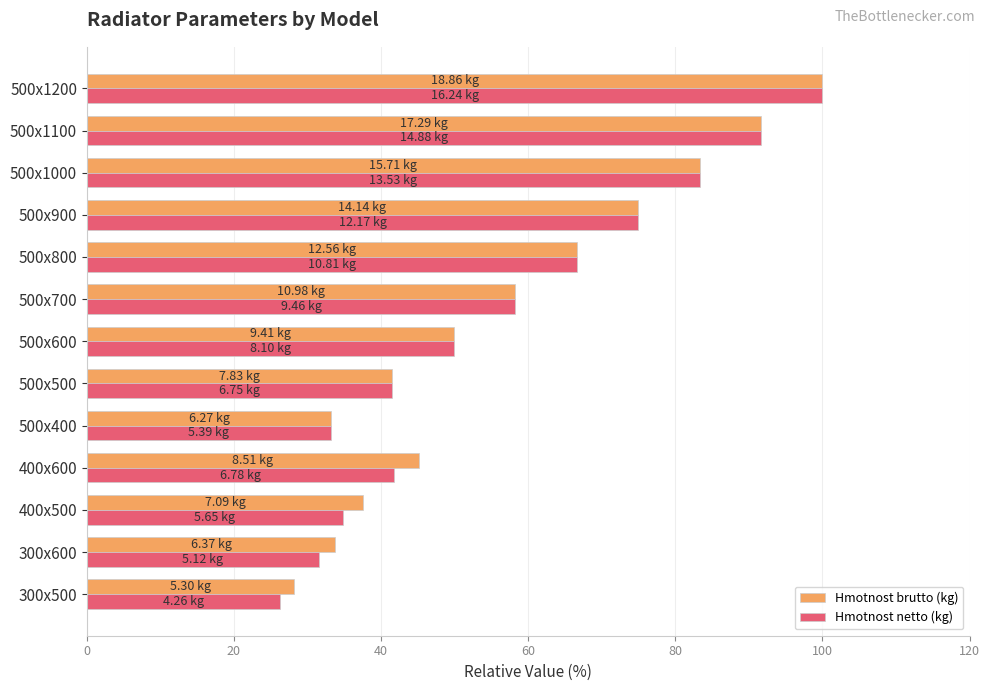

At which category is the sum across all series the highest?

500x1200